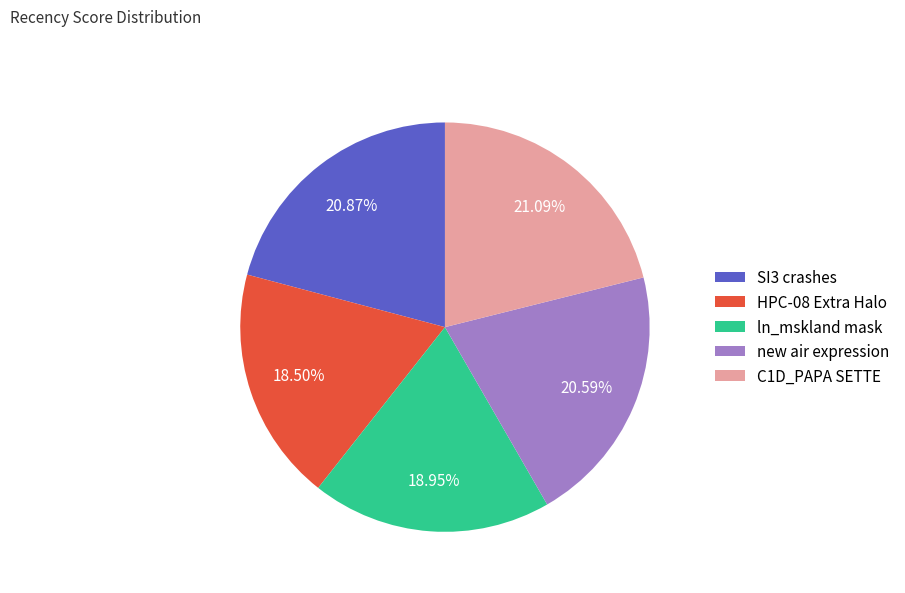

Is there a majority slice in this chart?

No